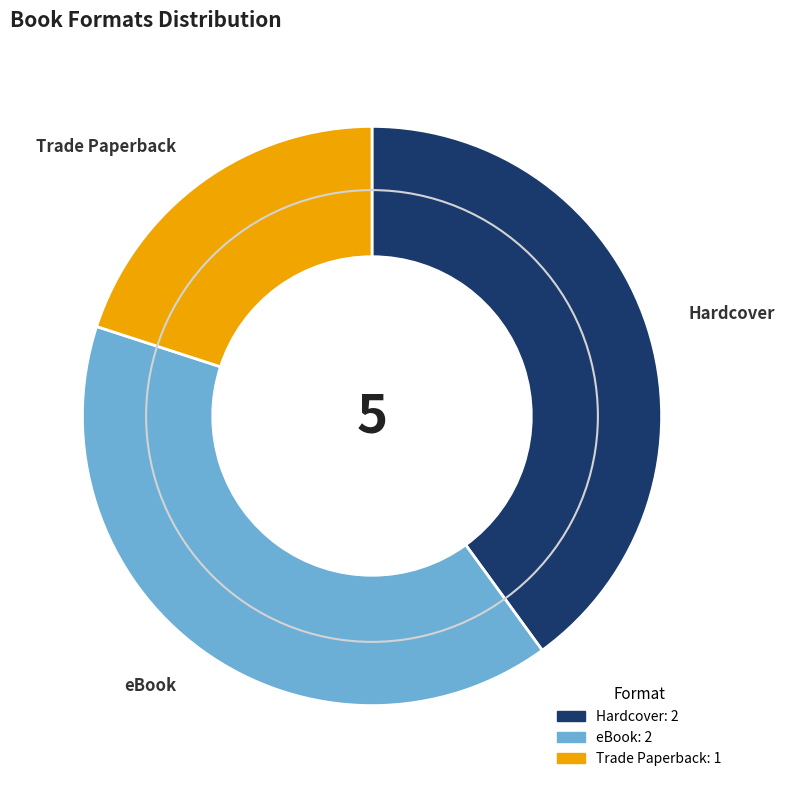

True or false: Hardcover accounts for 32% of the total.

False